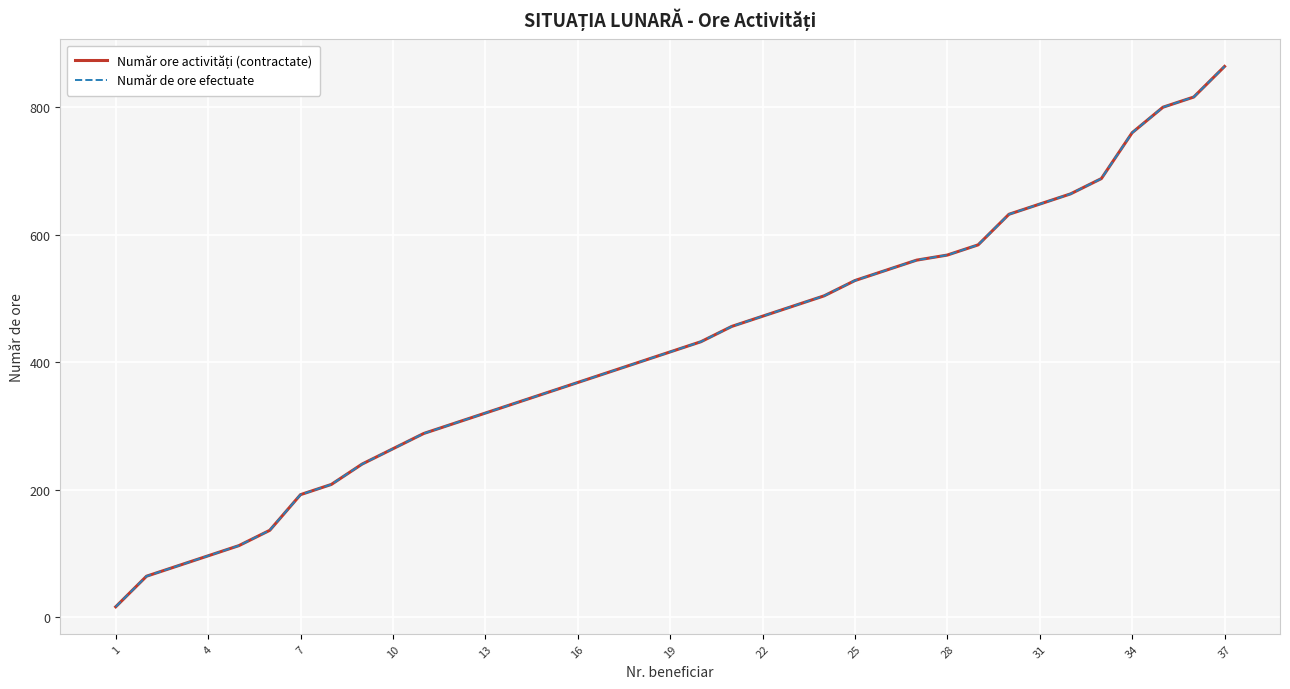

Is this an area chart (filled region under the line)?

No